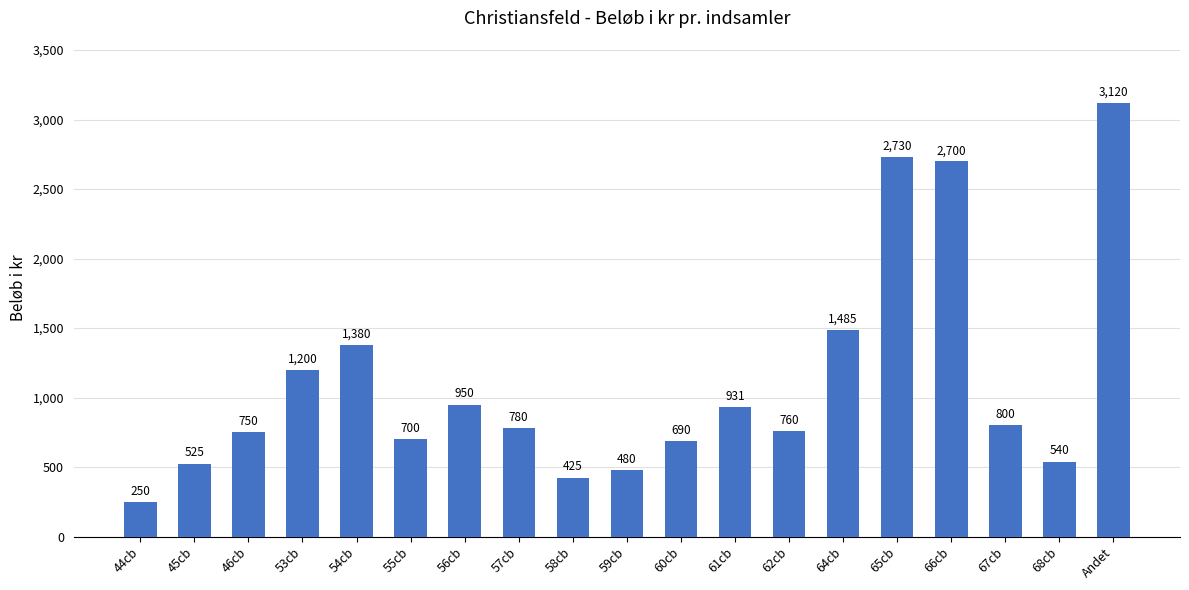

List the labels in order of value, smallest first.

44cb, 58cb, 59cb, 45cb, 68cb, 60cb, 55cb, 46cb, 62cb, 57cb, 67cb, 61cb, 56cb, 53cb, 54cb, 64cb, 66cb, 65cb, Andet